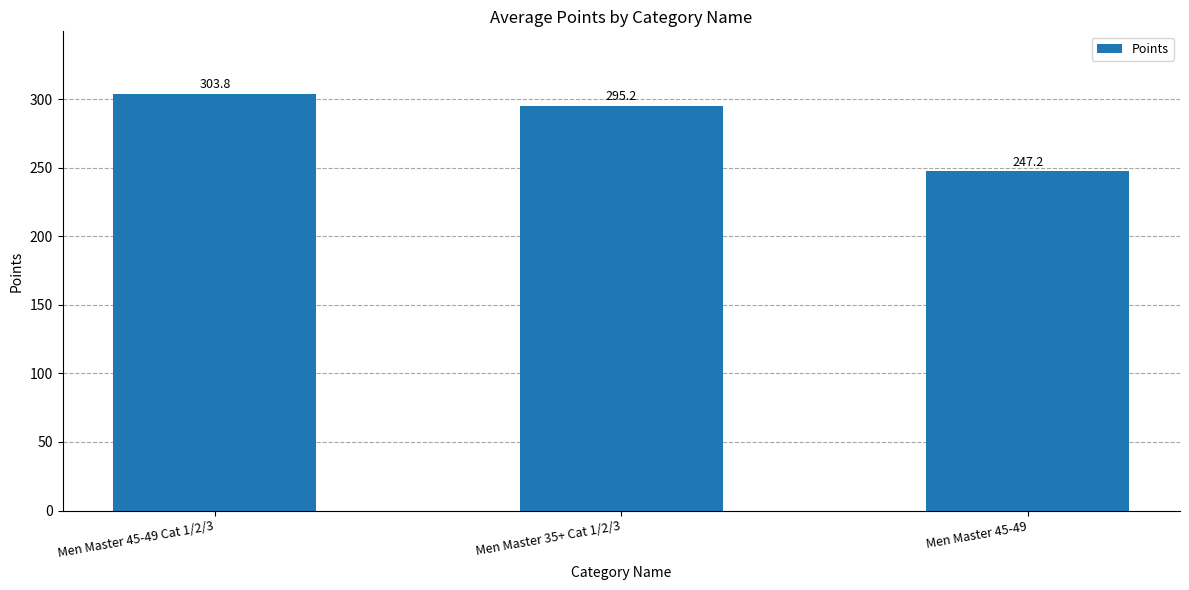

Reading left to right, extract all data points from this chart.

303.8	295.2	247.2